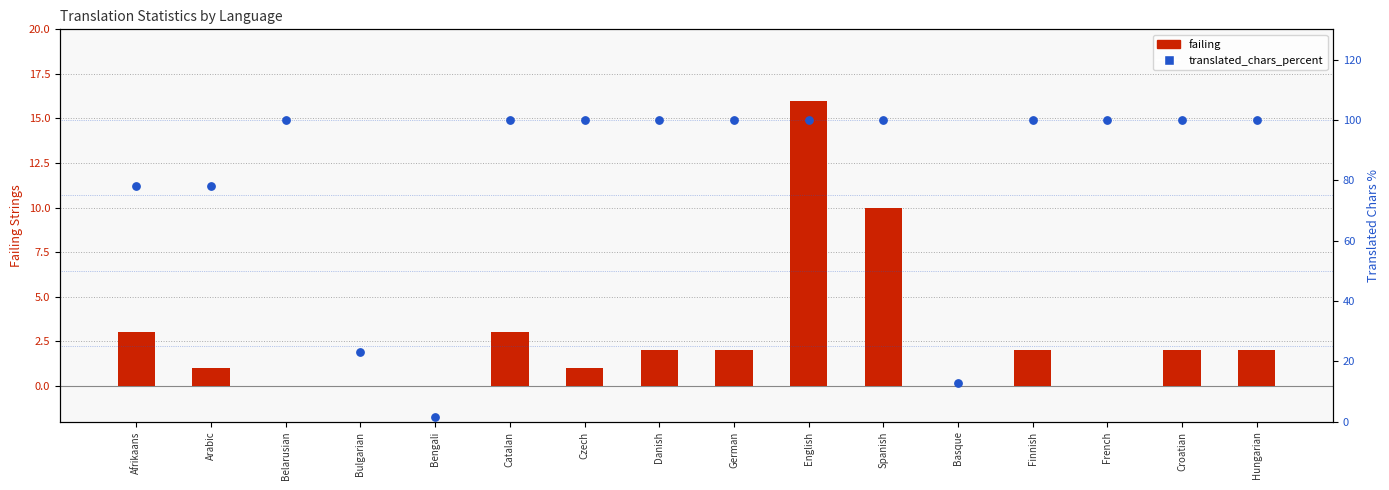

Which series contains the lowest Y value?

failing